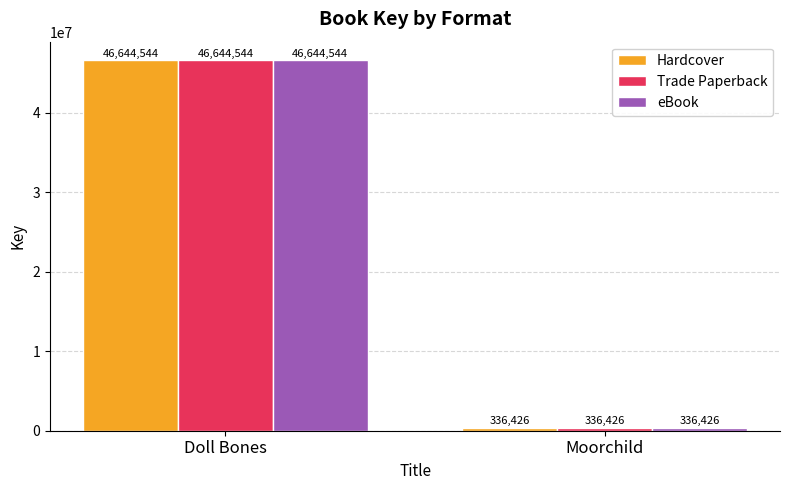

Rank the categories by Trade Paperback value from lowest to highest.

Moorchild, Doll Bones